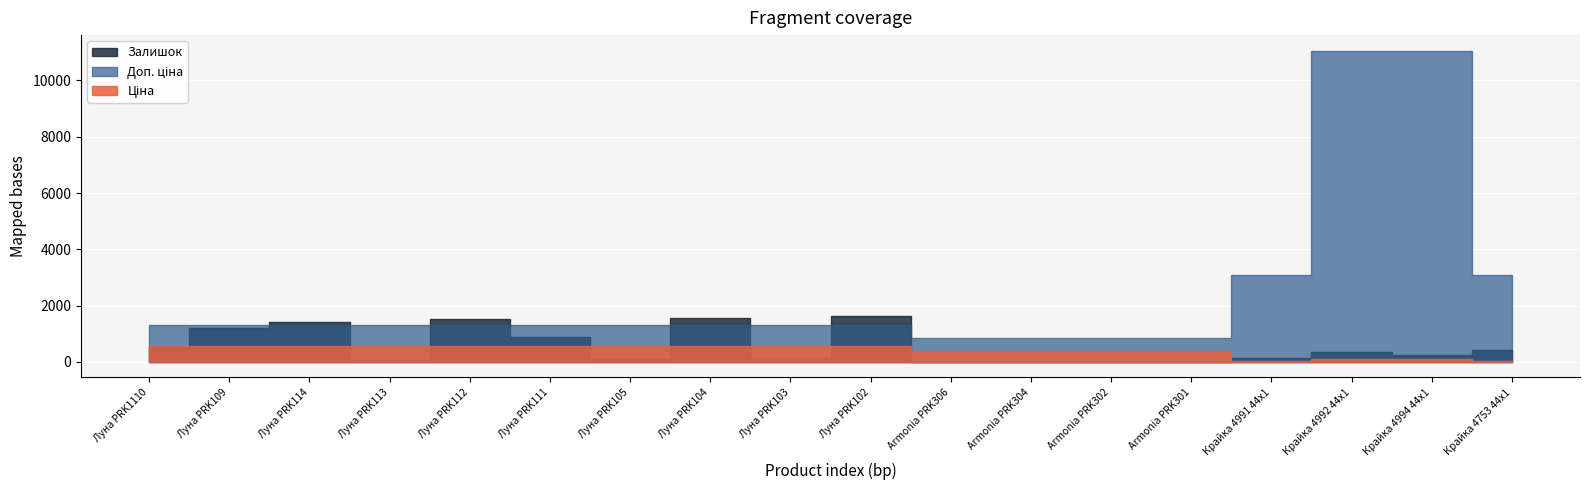

At which category is the sum across all series the highest?

Крайка 4992 44x1